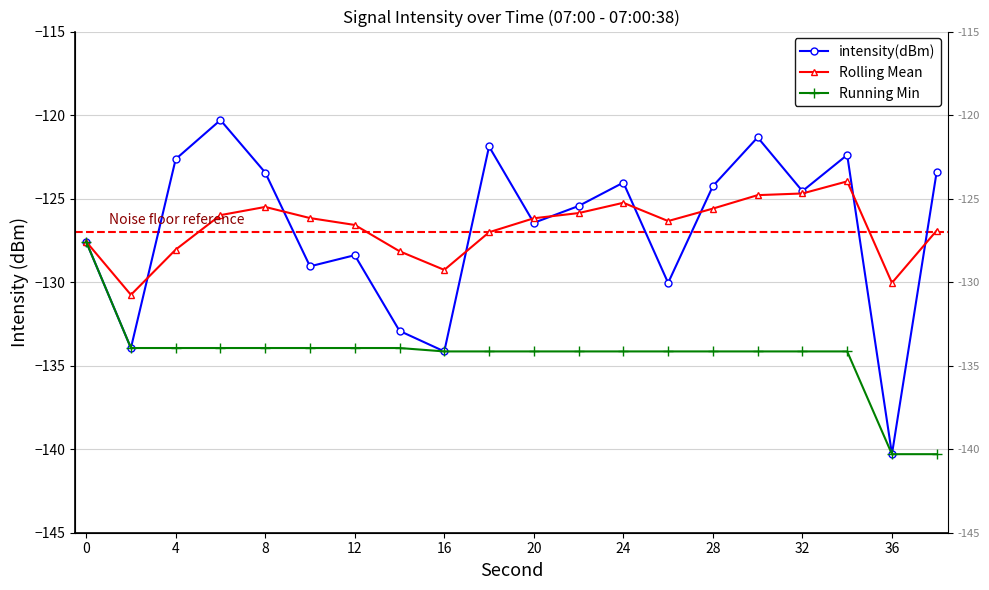

Count the number of categories in the chart.

20